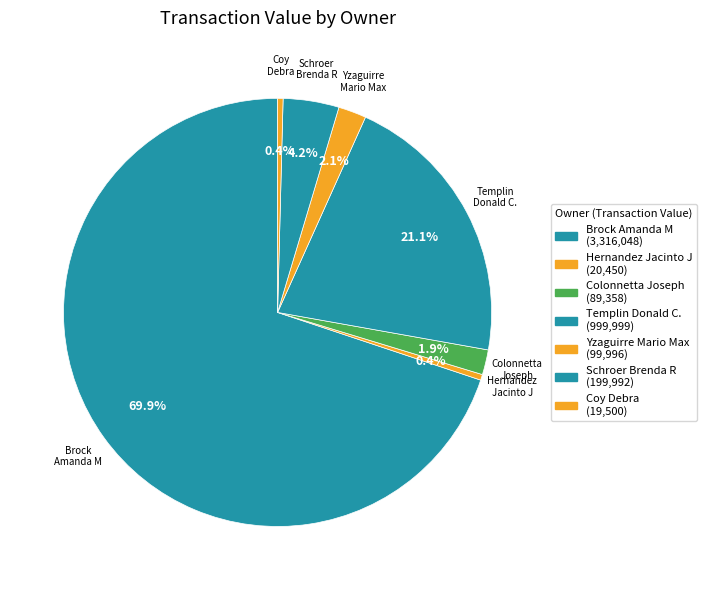

Between Yzaguirre Mario Max and Colonnetta Joseph, which is larger?

Yzaguirre Mario Max